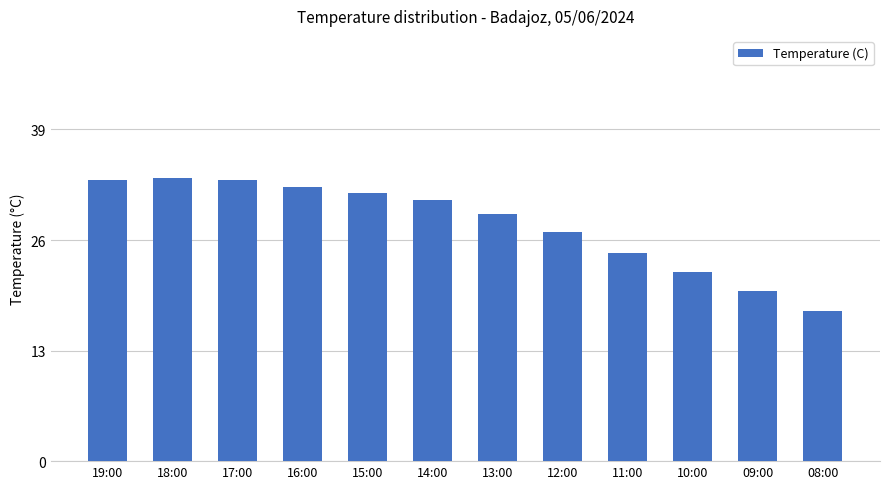

At which label is the value closest to 25?

11:00